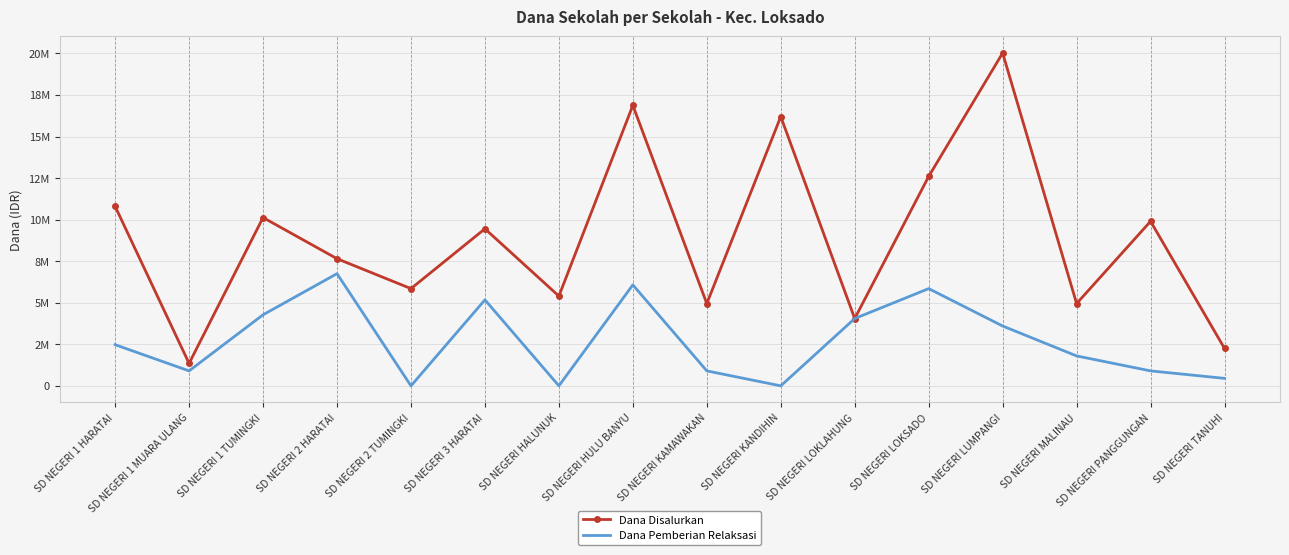

Reading right to left, transcribe all the data shown in this chart.

Dana Disalurkan: 2250000	9900000	4950000	20025000	12600000	4050000	16200000	4950000	16875000	5400000	9450000	5850000	7650000	10125000	1350000	10800000
Dana Pemberian Relaksasi: 450000	900000	1800000	3600000	5850000	4050000	0	900000	6075000	0	5175000	0	6750000	4275000	900000	2475000